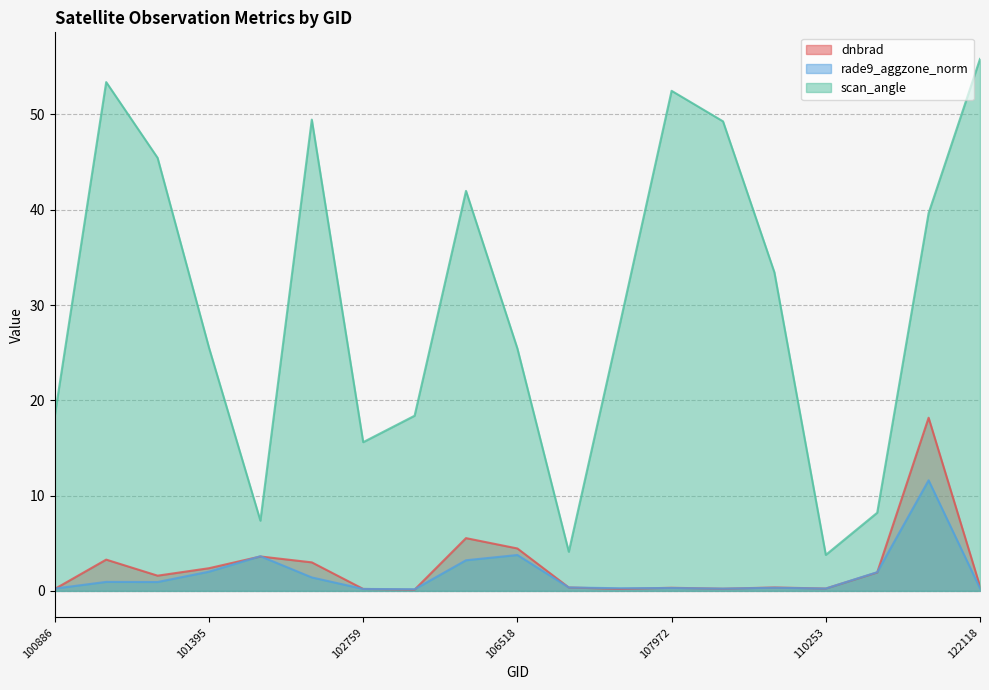

What is the average value of the rade9_aggzone_norm series?

1.7